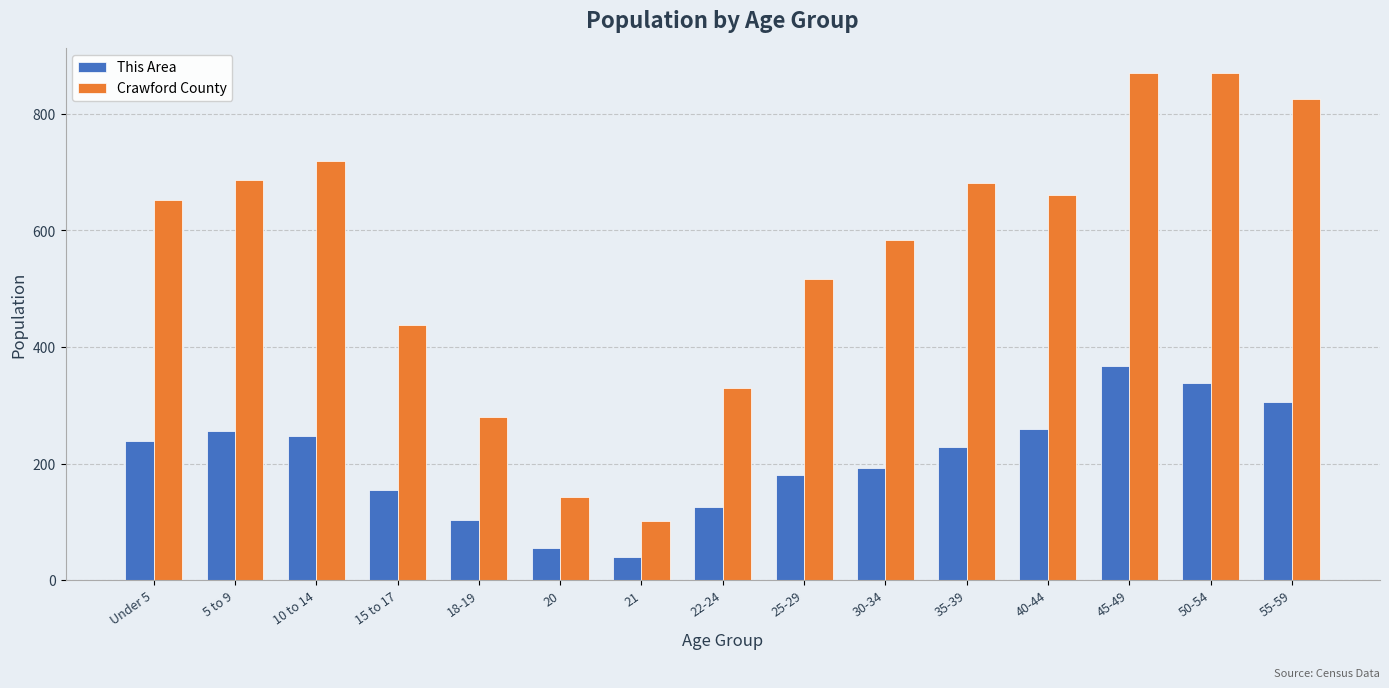

What are all the series names shown in the legend?

This Area, Crawford County